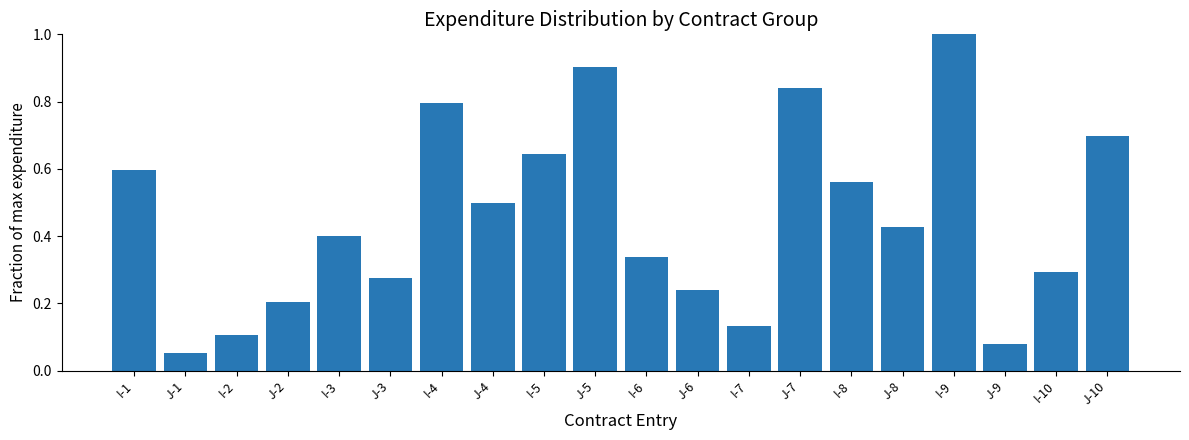

What is the greatest value displayed?

1.0